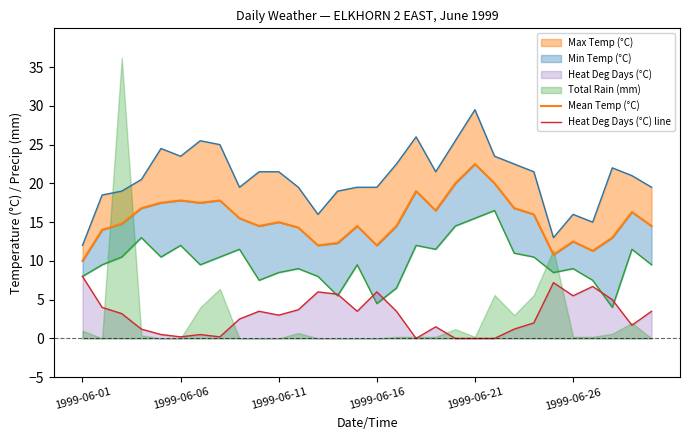

What is the difference between the maximum and minimum values in the Mean Temp (°C) series?

12.5